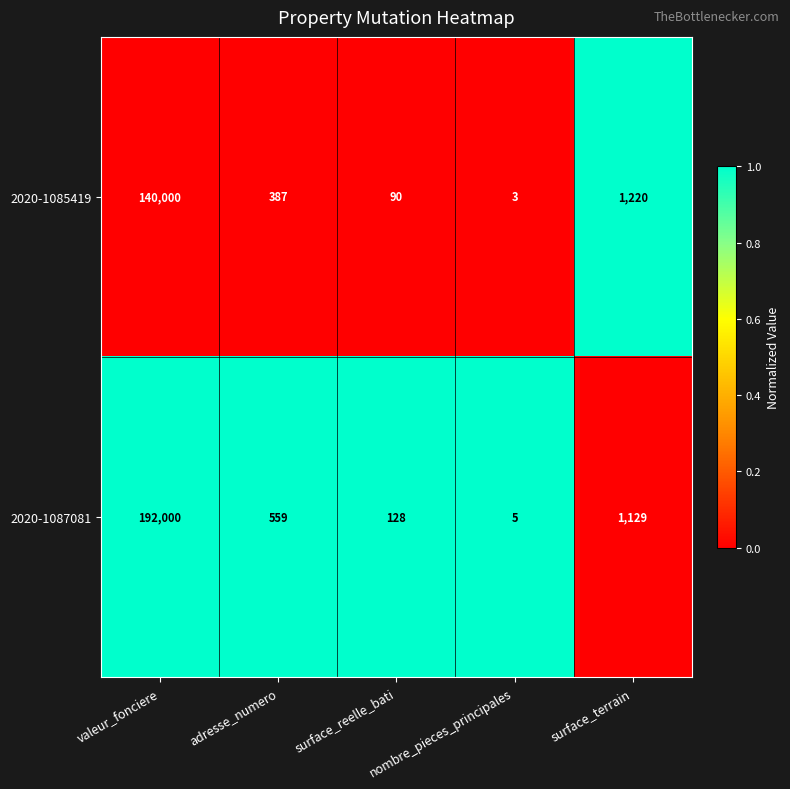

Is it true that 2020-1087081 equals 5 at nombre_pieces_principales?

True